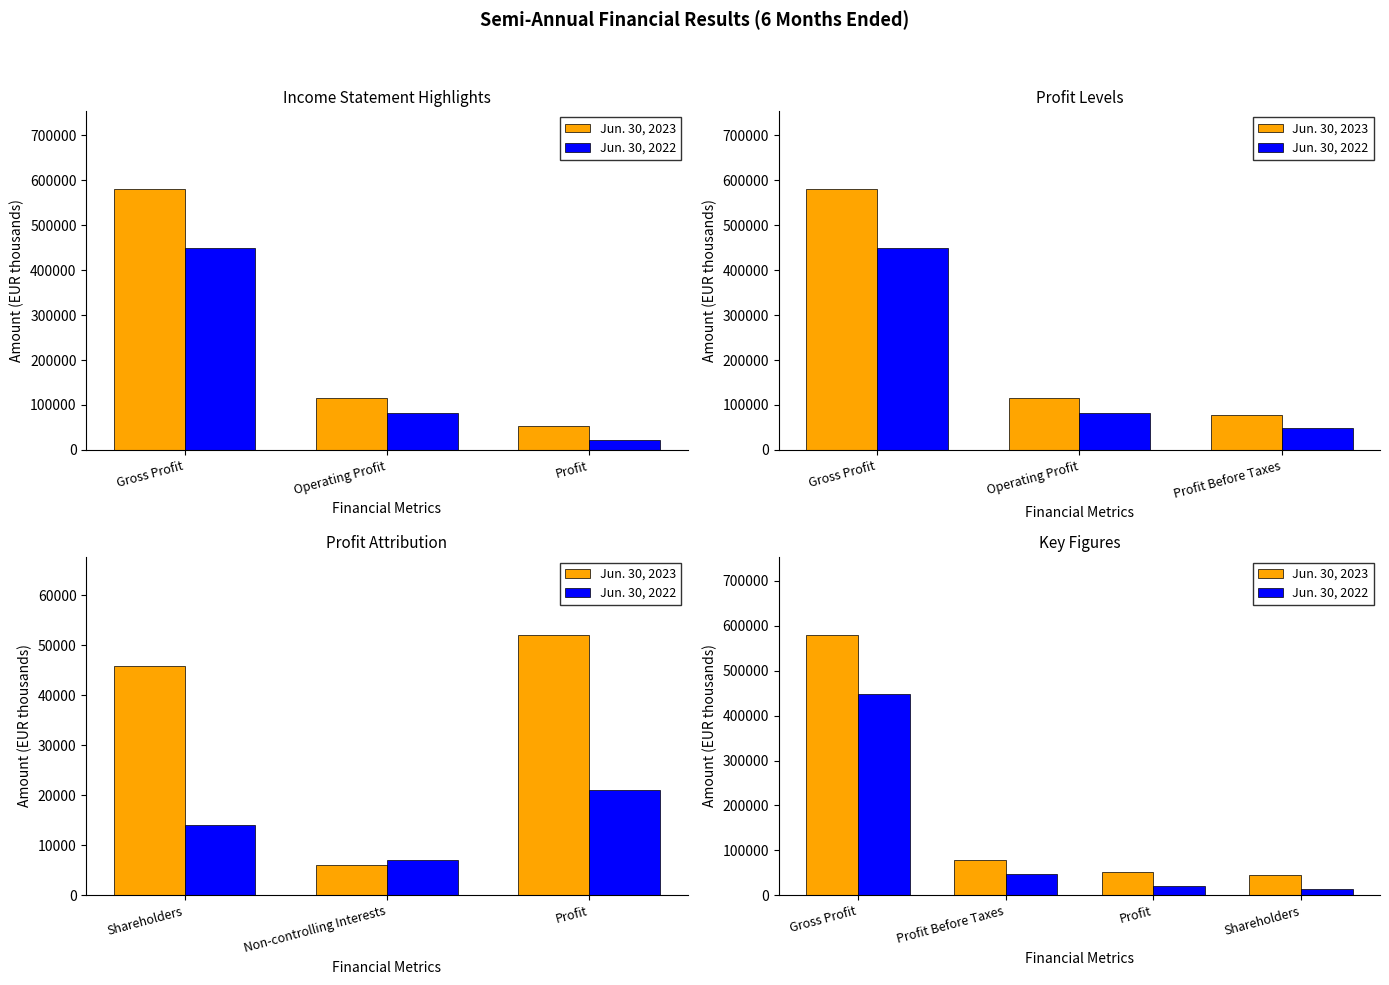

How many values in the Jun. 30, 2023 series exceed 78278?

1